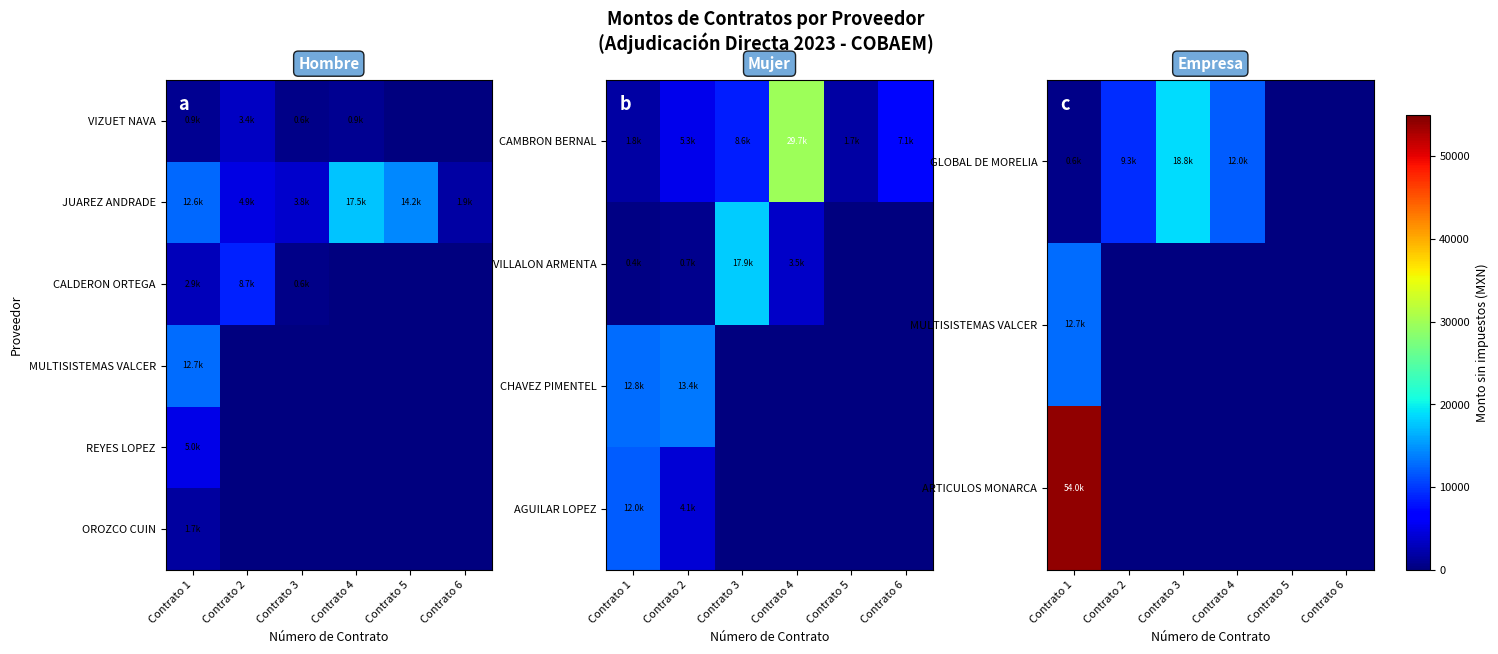

At how many categories does at least one series exceed 24412?

1